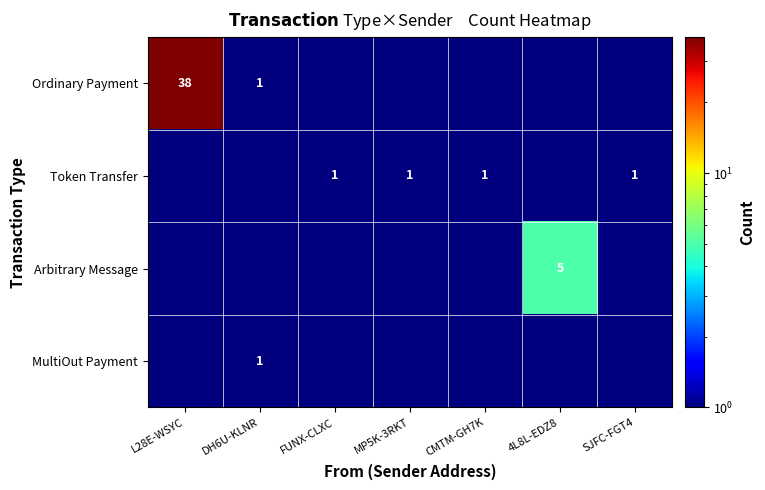

How many distinct data groups are displayed?

4